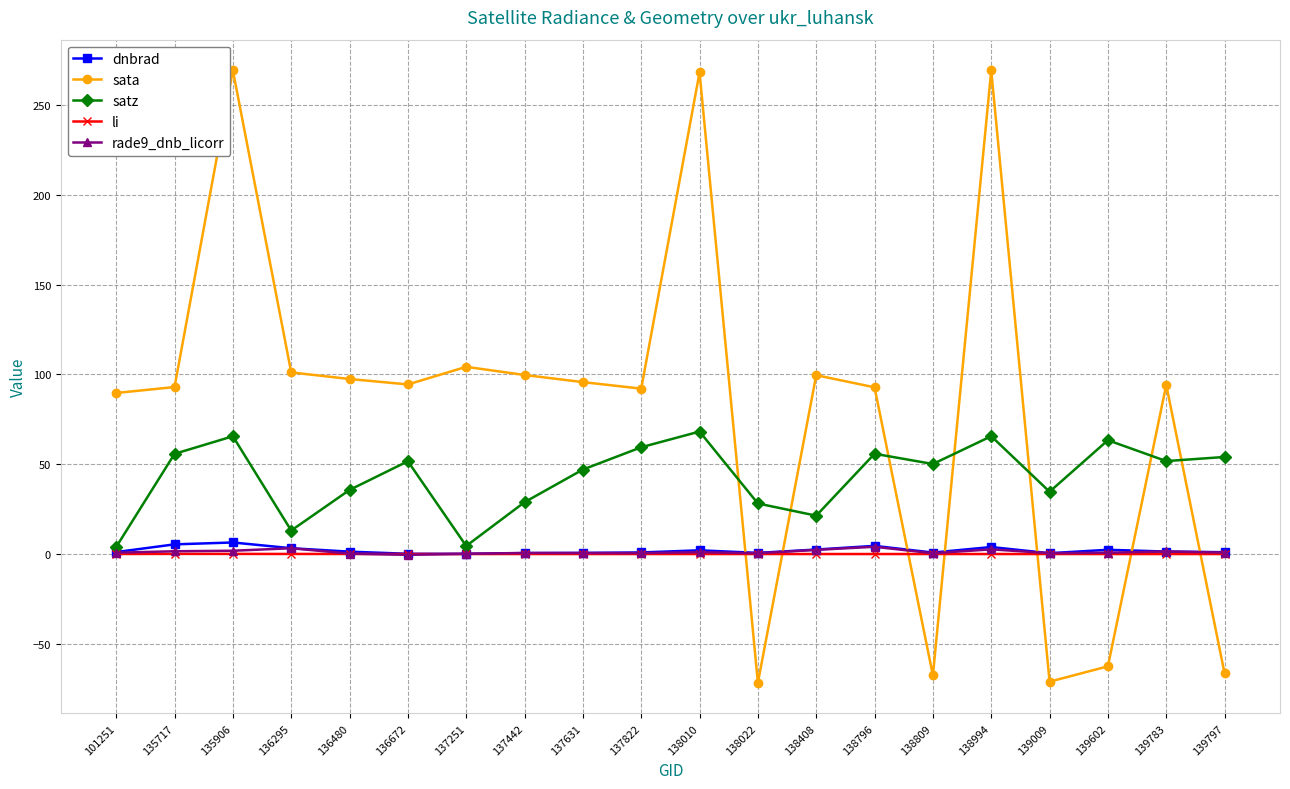

Which series has the largest total across all categories?

sata